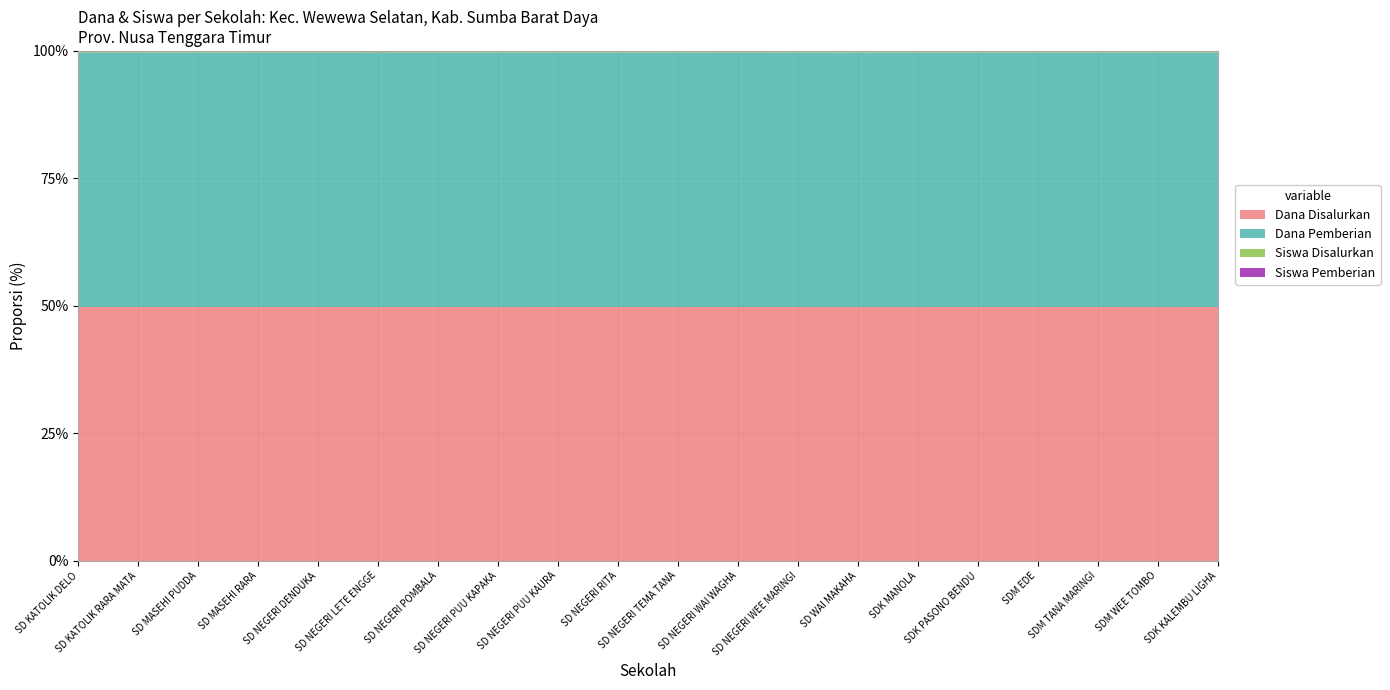

What is the sum of the Dana Disalurkan values at SDM EDE and SDK MANOLA?

98775000